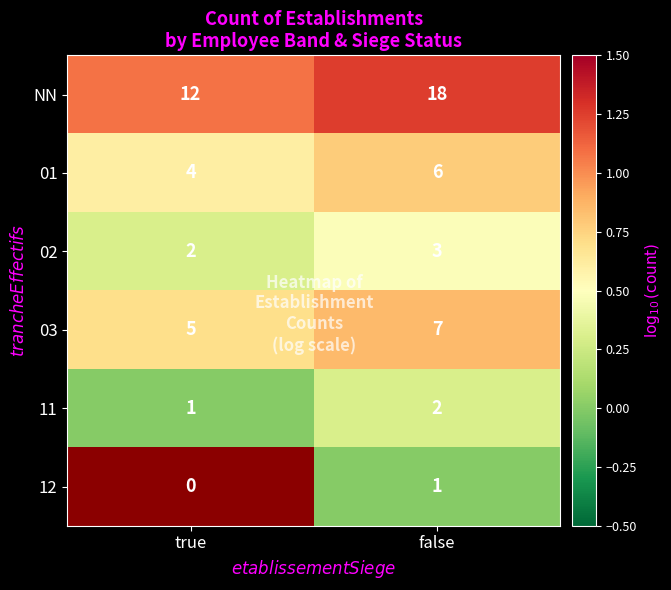

At false, list the series in order from largest to smallest.

NN, 03, 01, 02, 11, 12